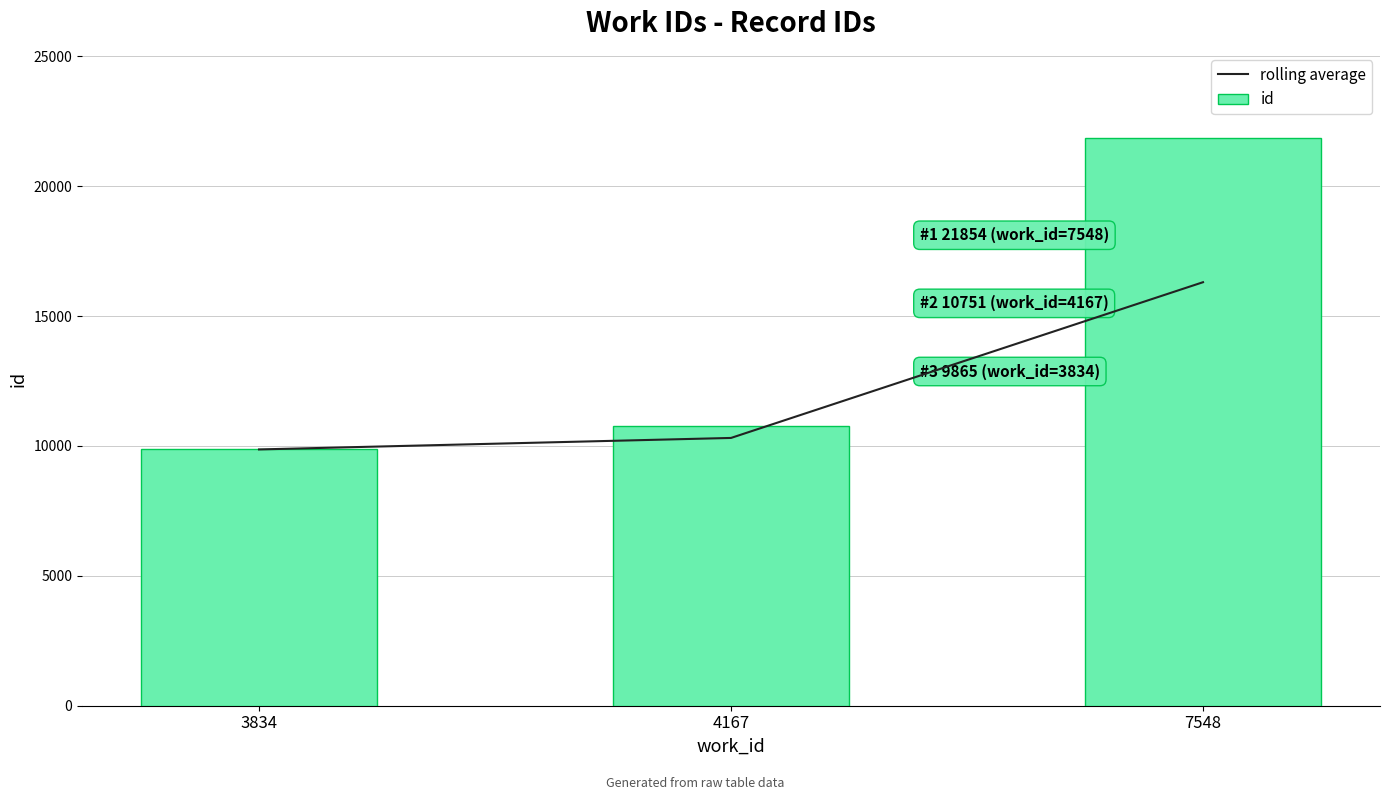

At how many categories does at least one series exceed 21335?

1